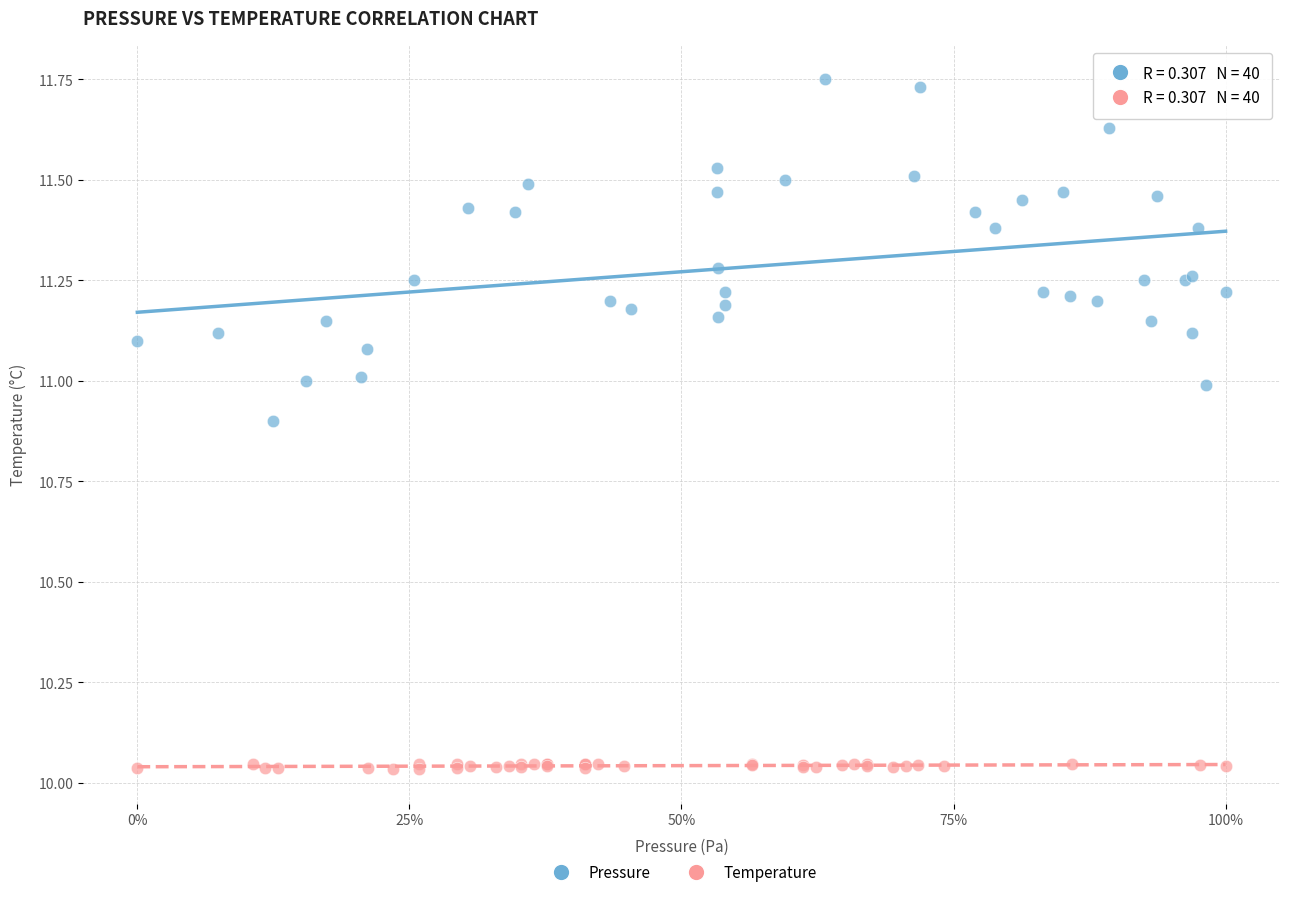

Which series reaches the maximum Y coordinate?

Pressure